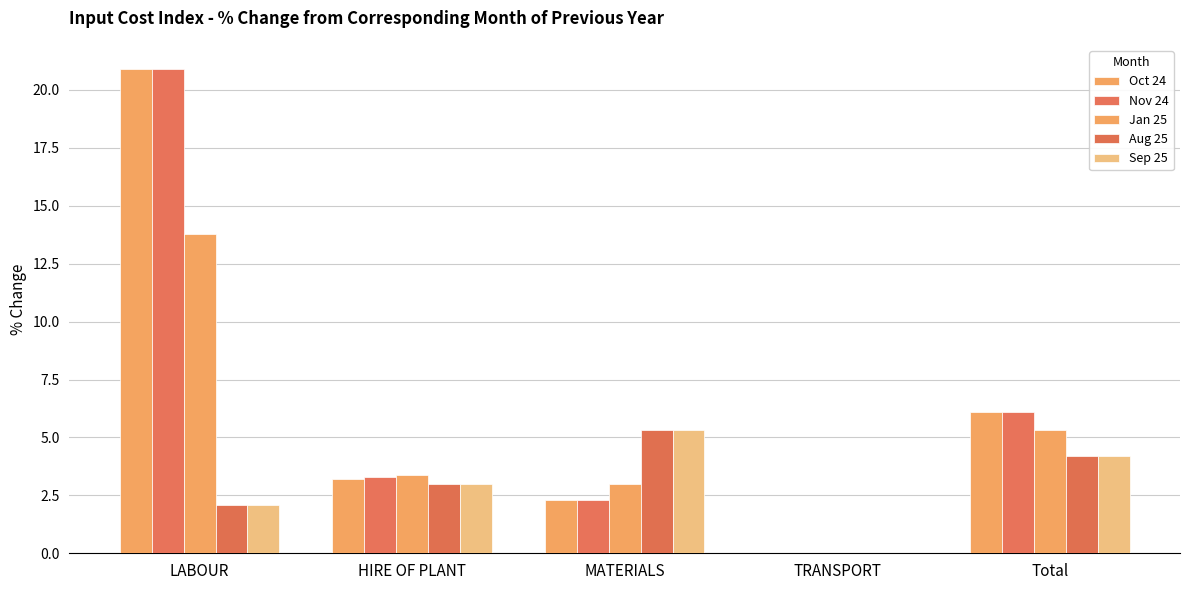

Rank the series by their maximum value, from highest to lowest.

Oct 24, Nov 24, Jan 25, Aug 25, Sep 25